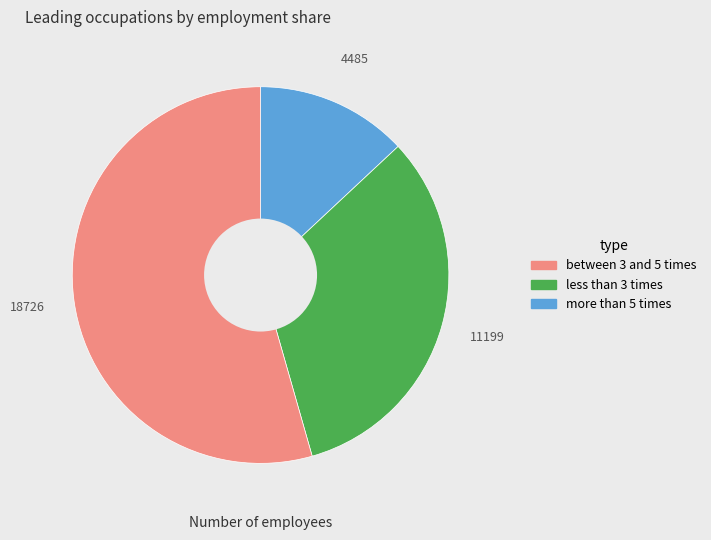

Is there any slice that represents more than half of the pie?

Yes